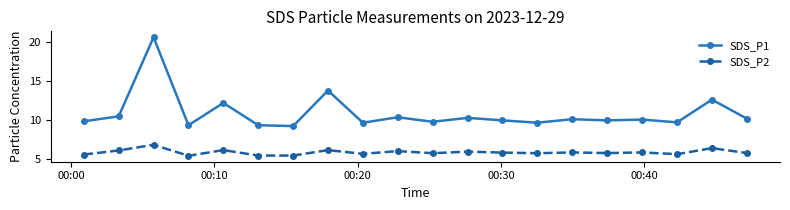

True or false: SDS_P1 has more than 2 points higher than both neighbors.

True